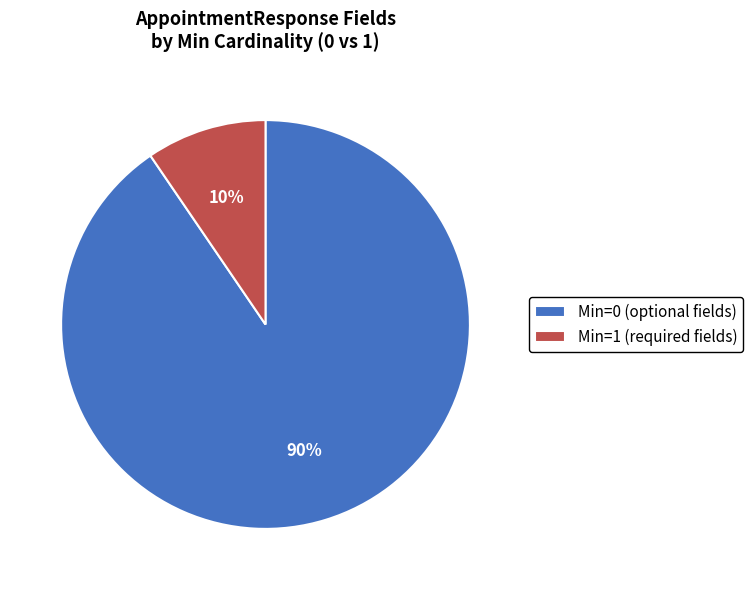

The Min=0 (optional fields) slice represents 90% of the pie. True or false?

True